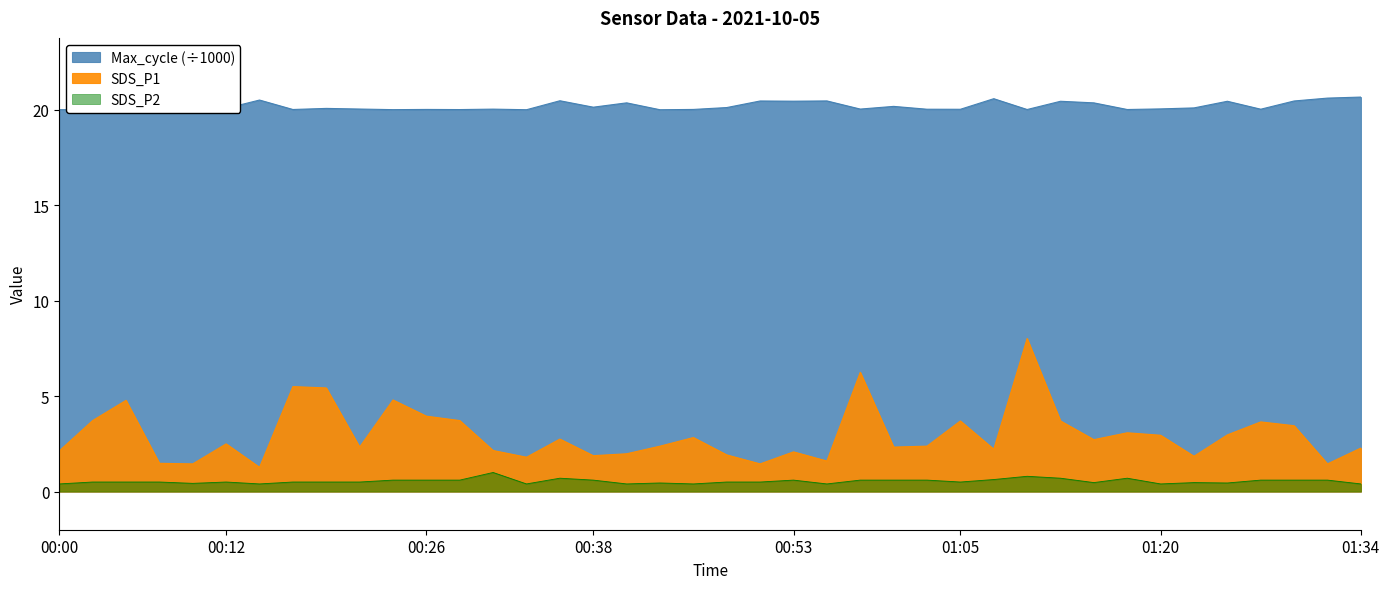

Reading left to right, extract all data points from this chart.

SDS_P1: 2.1	3.7	4.8	1.5	1.4	2.5	1.3	5.5	5.4	2.3	4.8	4.0	3.7	2.1	1.8	2.8	1.9	2.0	2.4	2.8	1.9	1.4	2.1	1.6	6.2	2.3	2.4	3.7	2.2	8.0	3.7	2.7	3.1	3.0	1.9	3.0	3.6	3.5	1.4	2.3
SDS_P2: 0.4	0.5	0.5	0.5	0.4	0.5	0.4	0.5	0.5	0.5	0.6	0.6	0.6	1.0	0.4	0.7	0.6	0.4	0.5	0.4	0.5	0.5	0.6	0.4	0.6	0.6	0.6	0.5	0.6	0.8	0.7	0.5	0.7	0.4	0.5	0.5	0.6	0.6	0.6	0.4
Max_cycle: 20.0	20.0	20.0	20.0	20.0	20.1	20.5	20.0	20.1	20.0	20.0	20.0	20.0	20.0	20.0	20.5	20.1	20.4	20.0	20.0	20.1	20.5	20.5	20.5	20.0	20.2	20.0	20.0	20.6	20.0	20.5	20.4	20.0	20.1	20.1	20.5	20.0	20.5	20.6	20.7